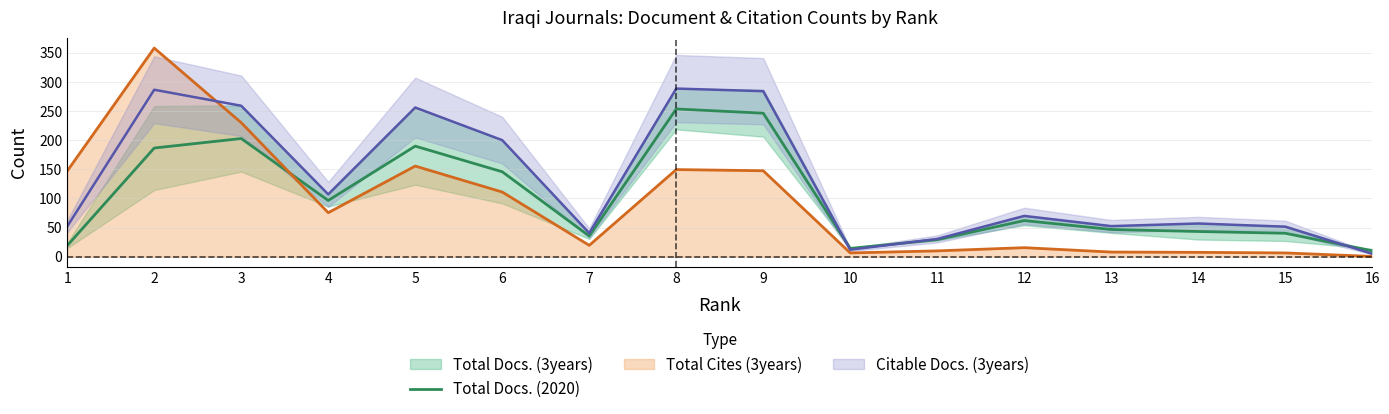

List the labels in order of value, largest first.

8, 9, 3, 5, 2, 6, 4, 12, 13, 14, 15, 7, 11, 1, 10, 16